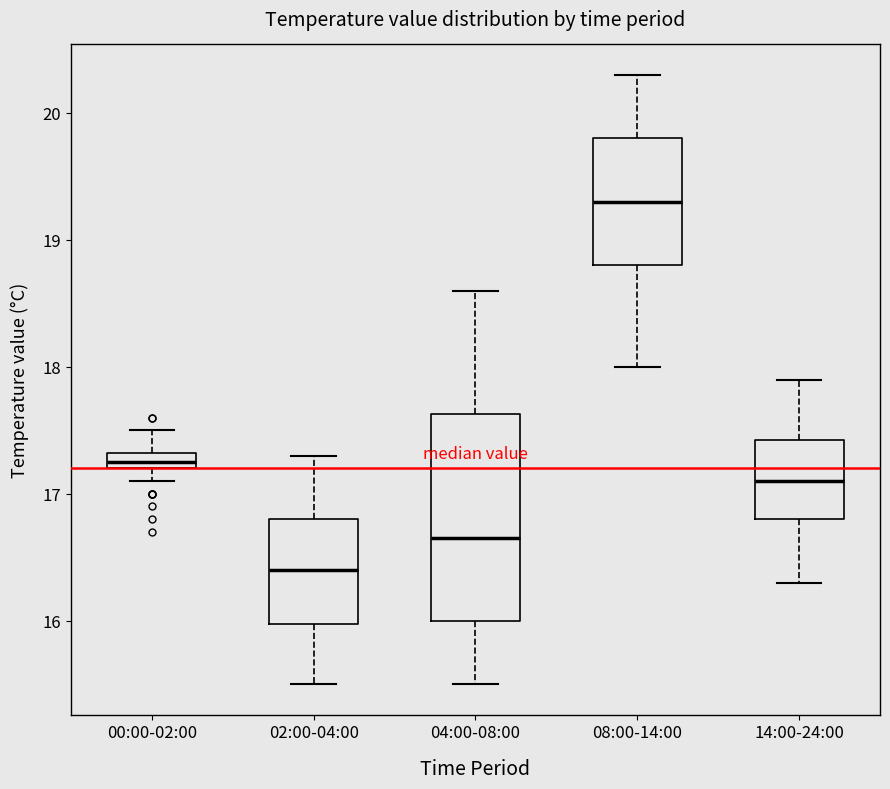

Comparing the boxes themselves (not the whiskers), which one is the tallest?

04:00-08:00